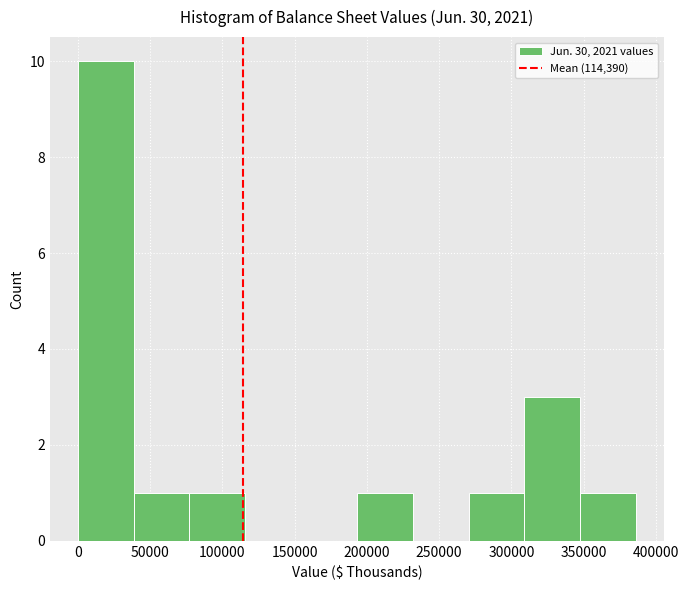

What is the height of the bar covering 40000 to 75000 on the x-axis? Neither the bar edges nor the heights are printed on the chart, so give them approximately, as read against the axes.

1